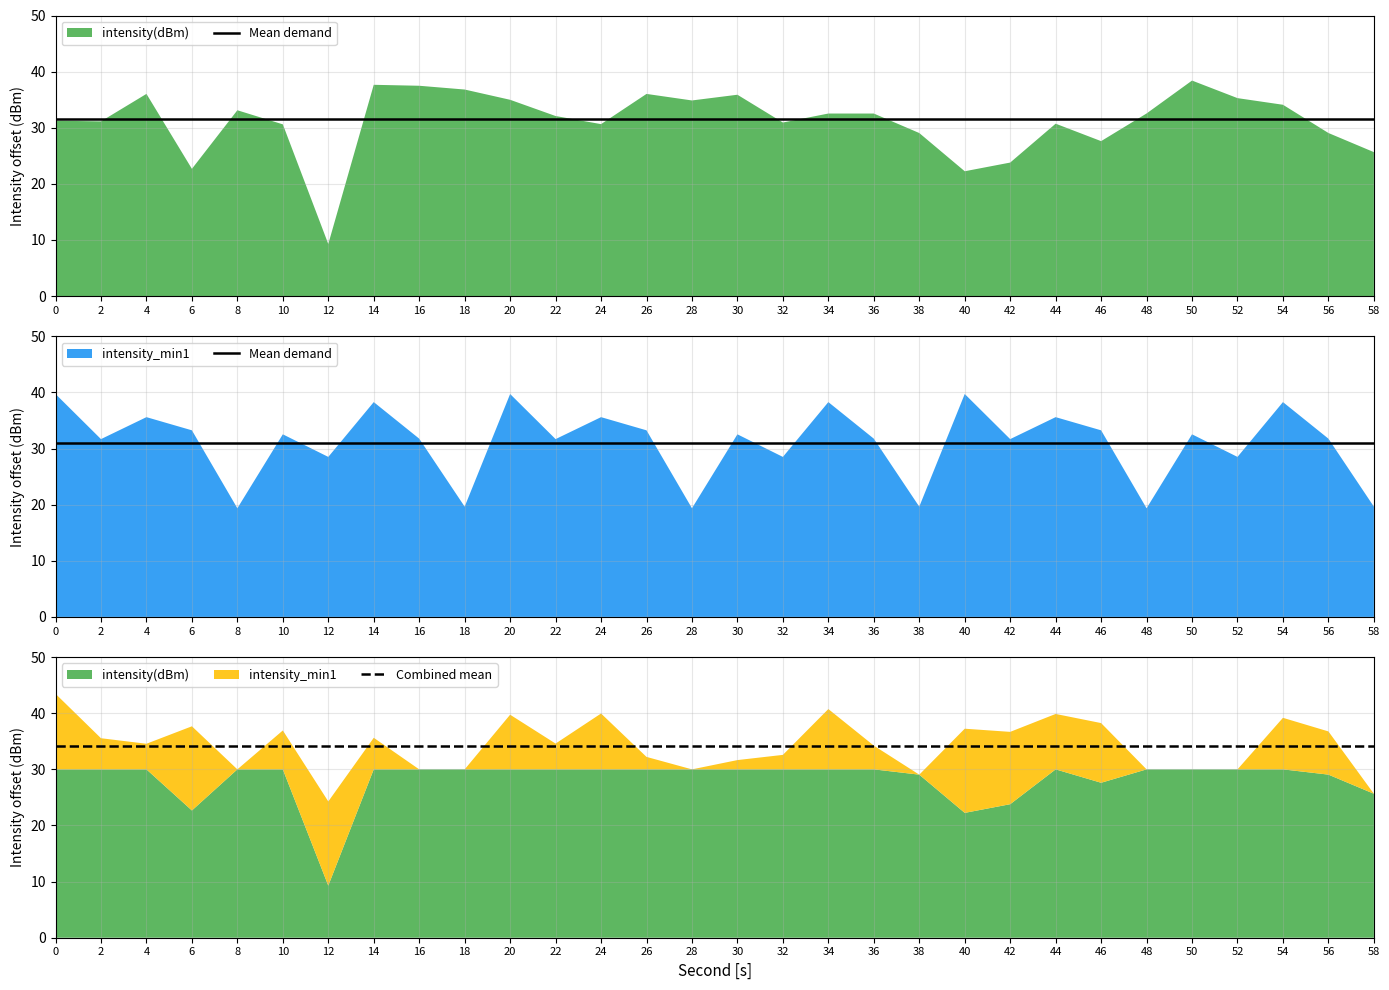

Is it true that Mean demand equals 31.0 at 48?

True